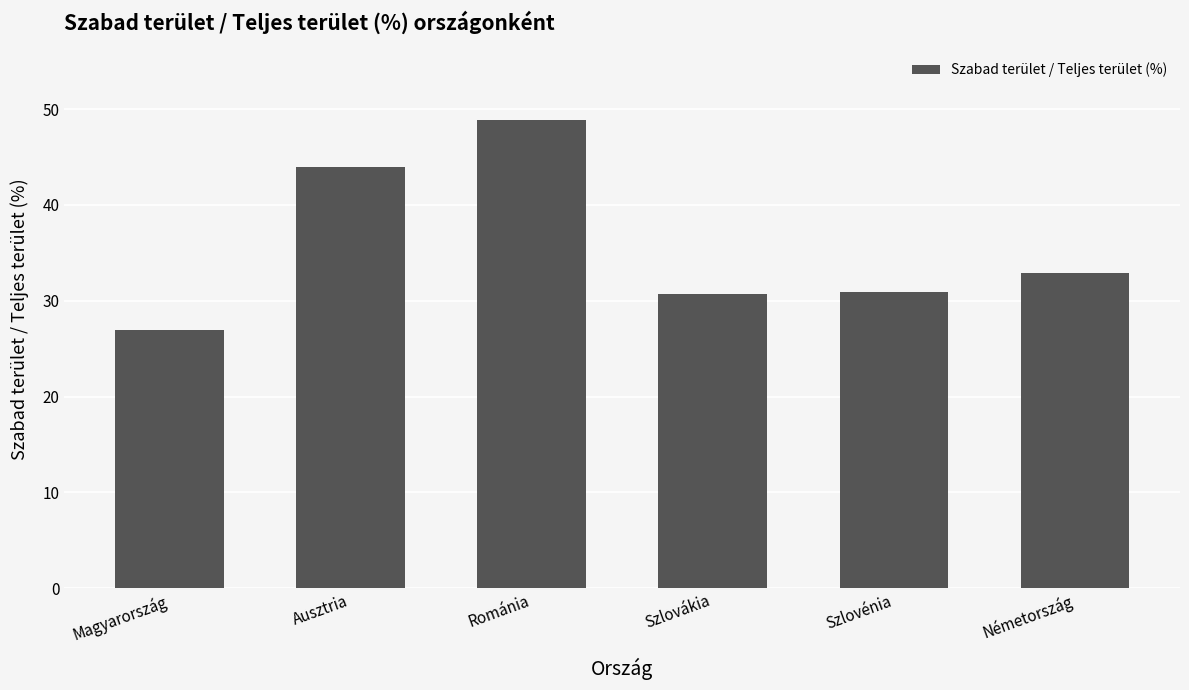

What is the sum of the values at Szlovénia and Ausztria?

74.9